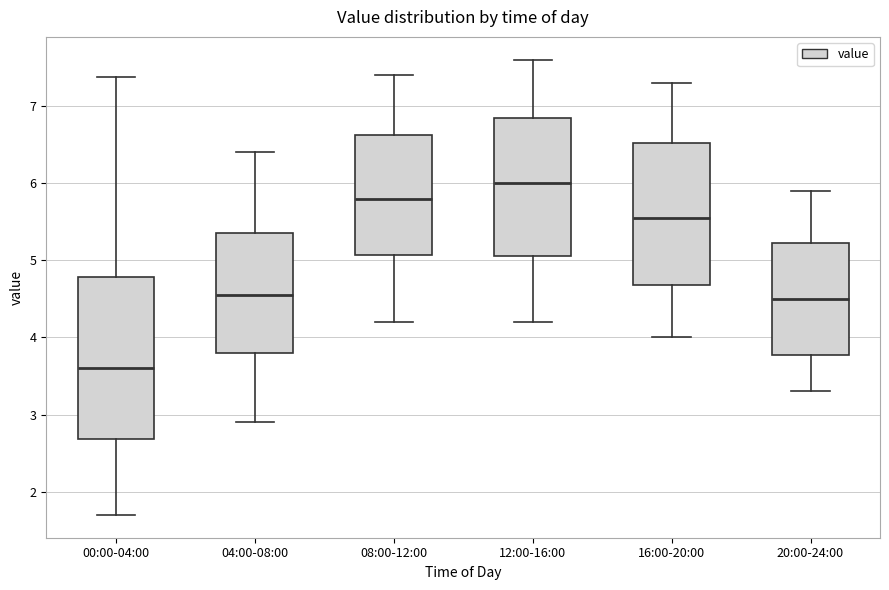

Which box is the tallest, from its lower edge to its upper edge?

00:00-04:00